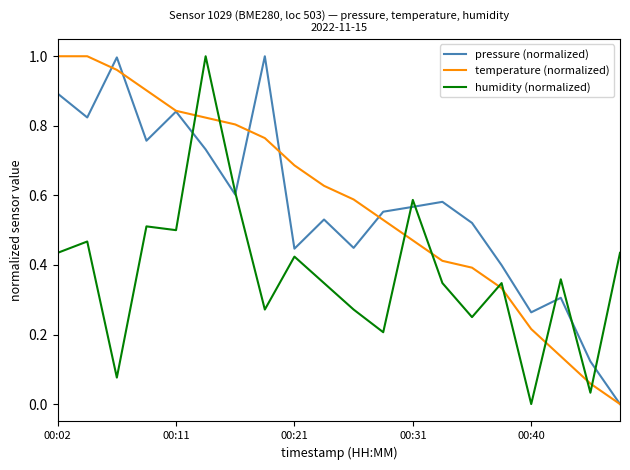

How many intersections are there between temperature (normalized) and humidity (normalized)?

9